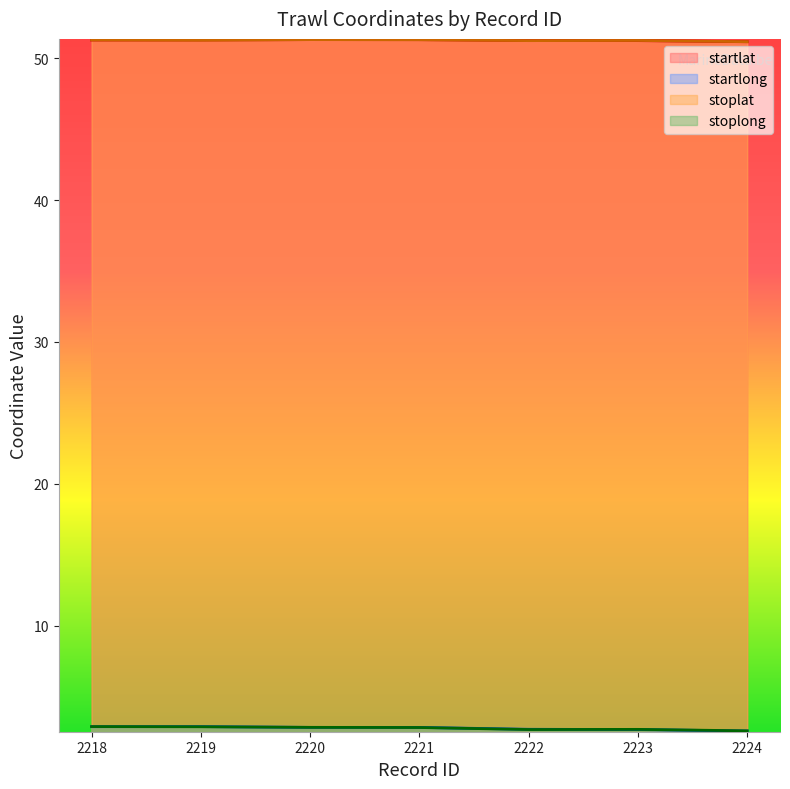

How many lines are shown in the chart?

4